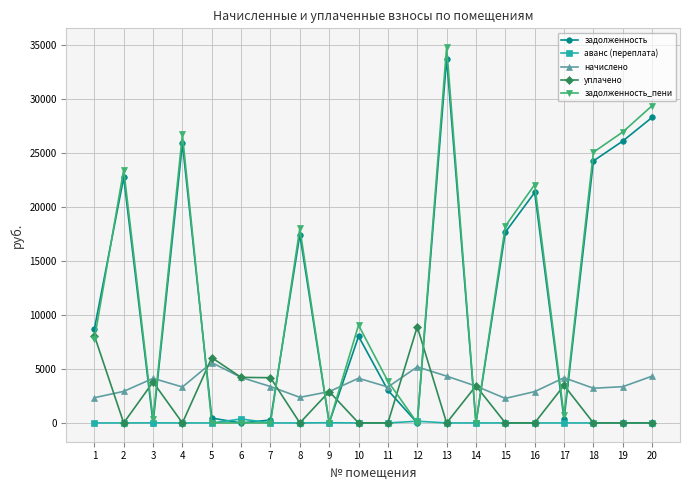

Count the number of categories in the chart.

20